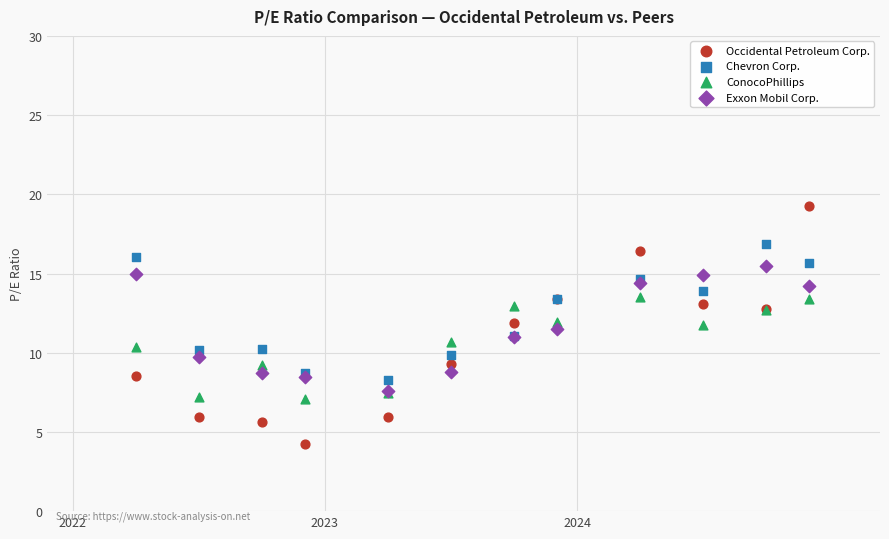

Which series has the largest Y range (max minus min)?

Occidental Petroleum Corp.